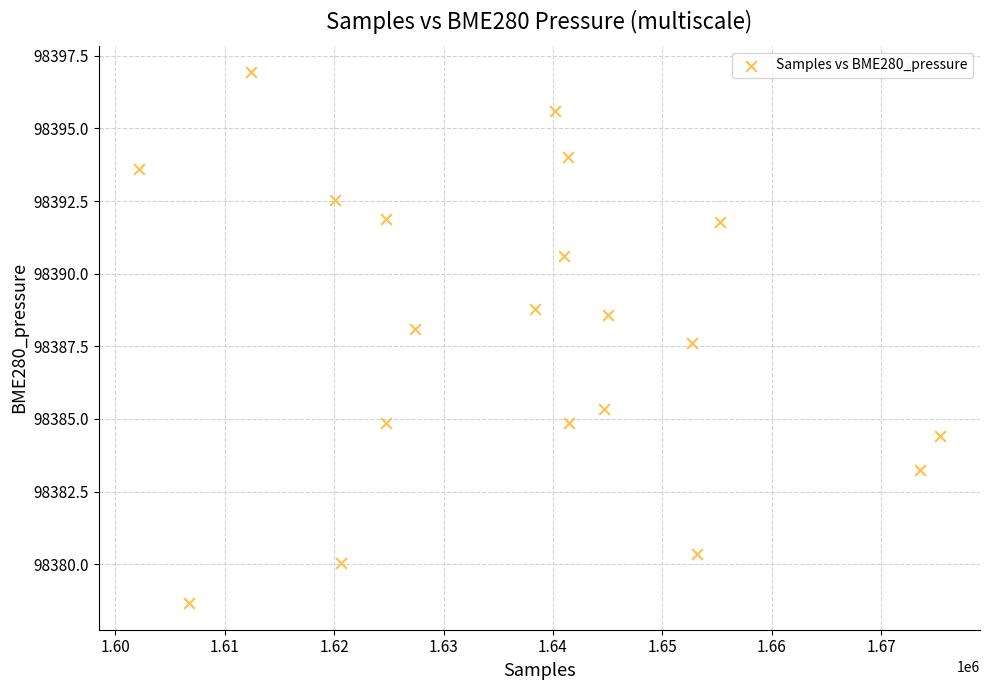

What is the range of X values (max minus min)?

73241.0